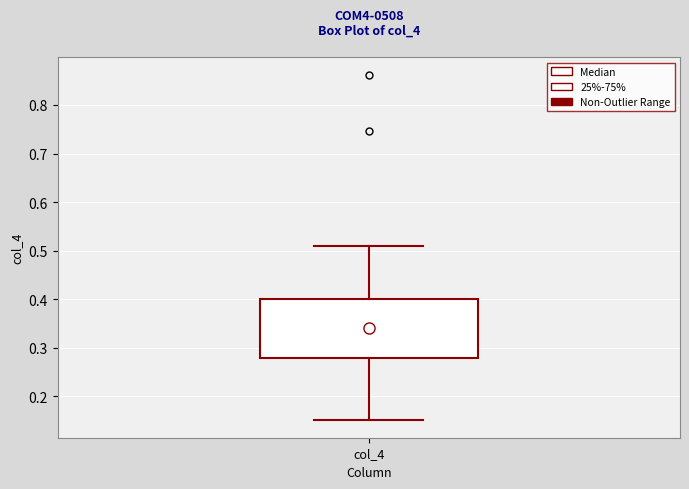

Transcribe this box plot: give where the median line is, the range the box spans, and where the two whiskers end, as read against the y-axis. The values are not printed on the chart, so give them approximately, as read against the axis.

median 0.34, box 0.28 to 0.40, whiskers 0.15 to 0.51